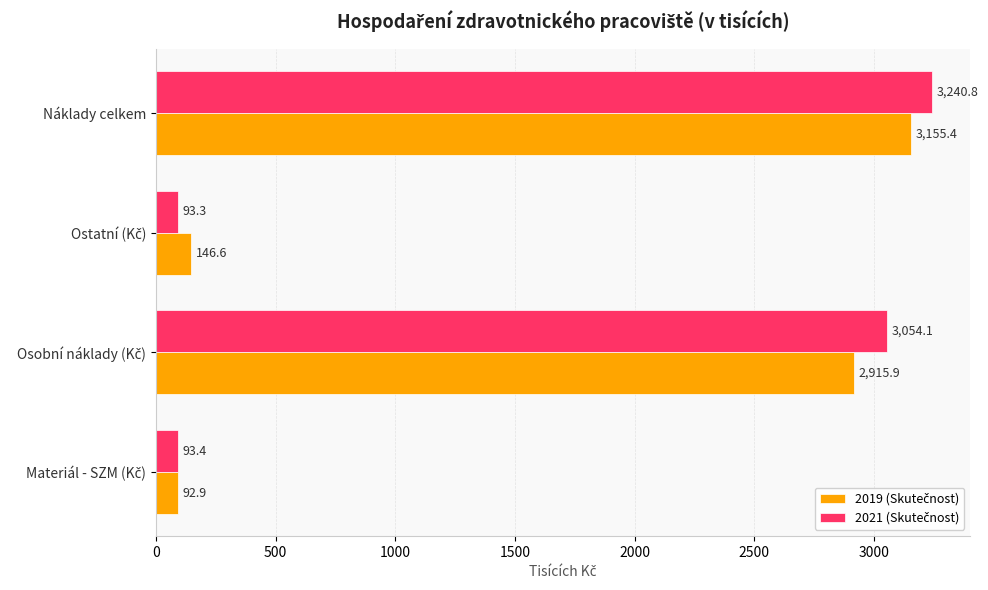

What is the smallest value displayed?

92.9